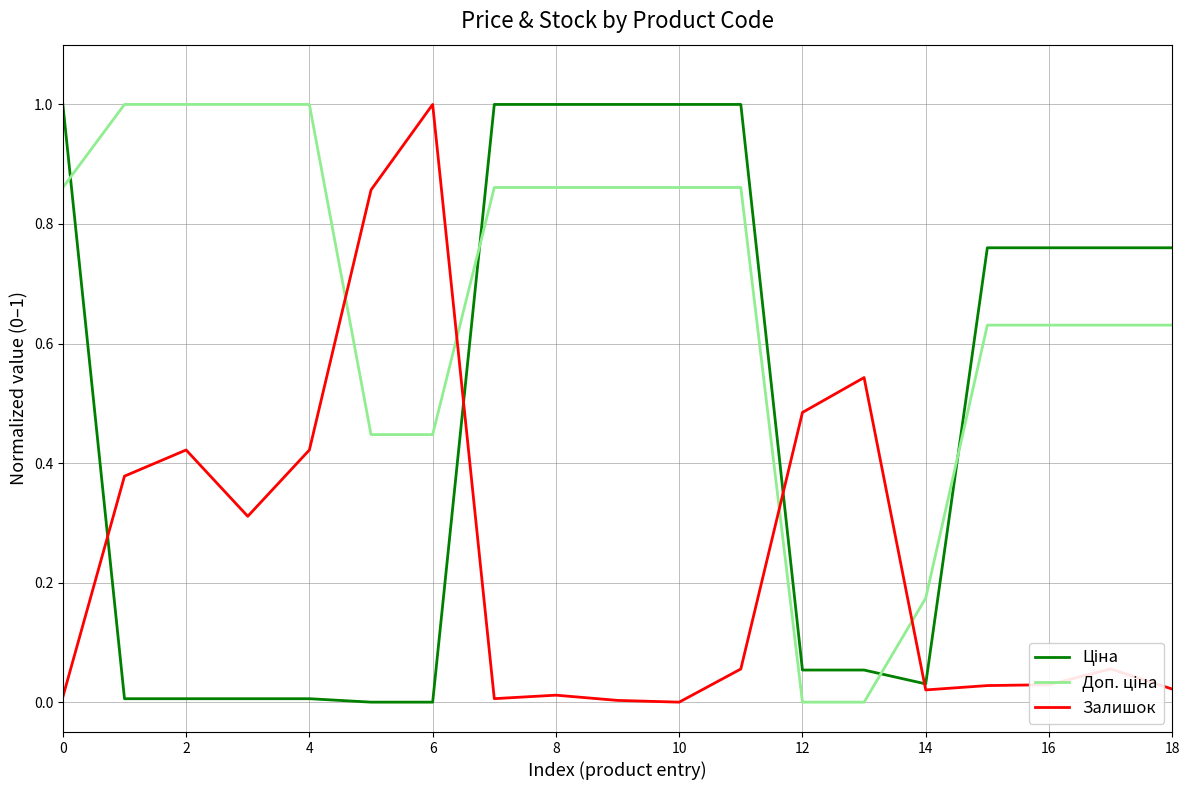

What is the maximum value shown in the chart?

1.0